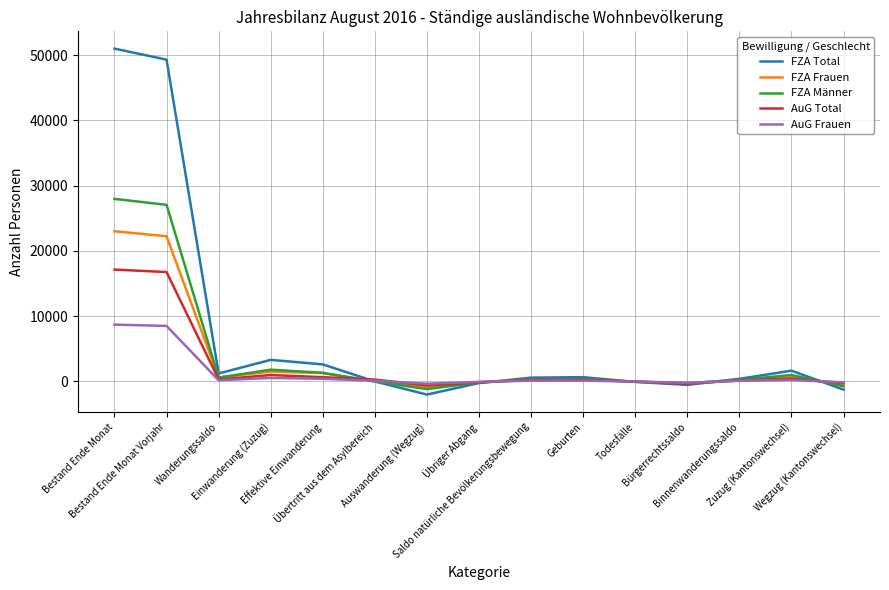

True or false: FZA Männer and AuG Total cross at least once.

True